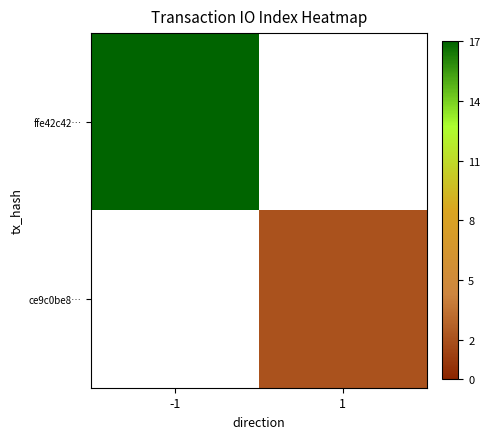

How many categories are shown in the chart?

2